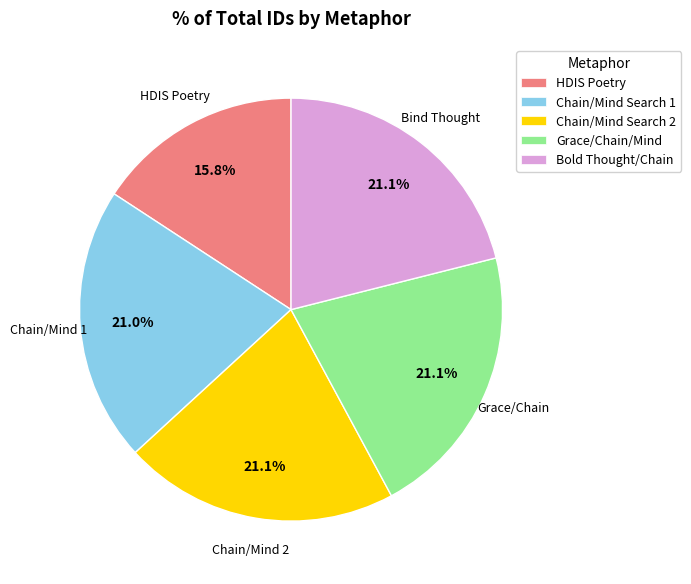

Approximately how many times larger is the value at Chain/Mind Search 2 compared to Grace/Chain/Mind?

1.0